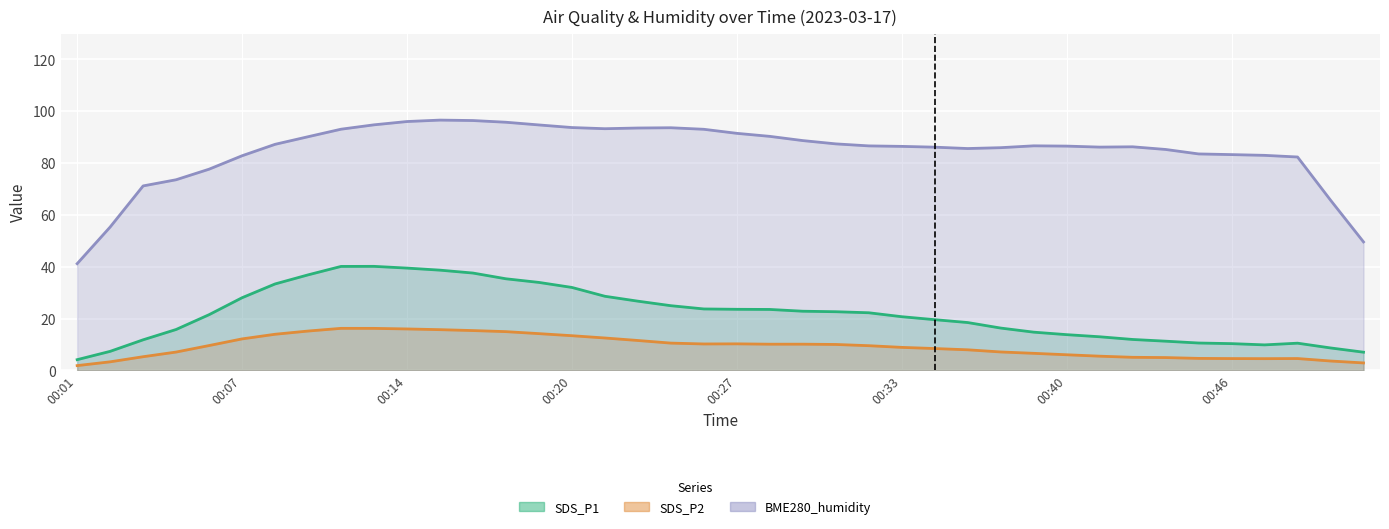

What is the lowest value of the BME280_humidity series?

41.2